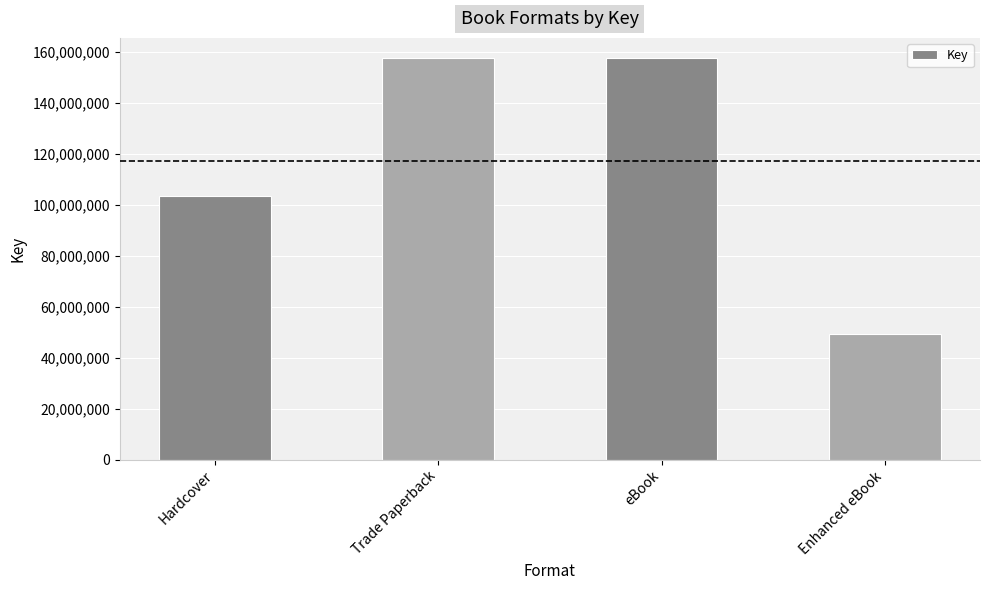

Reading left to right, extract all data points from this chart.

Hardcover=103529998	Trade Paperback=157621282	eBook=157621282	Enhanced eBook=49438714